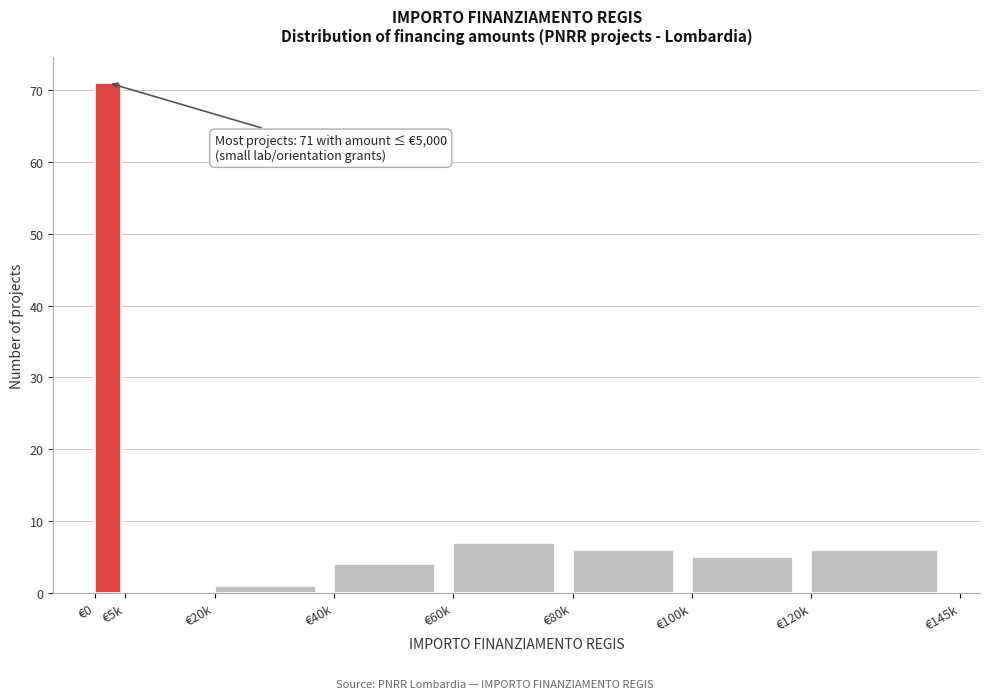

Reading right to left, extract all data points from this chart.

€120k=6	€100k=5	€80k=6	€60k=7	€40k=4	€20k=1	€5k=0	€0=71